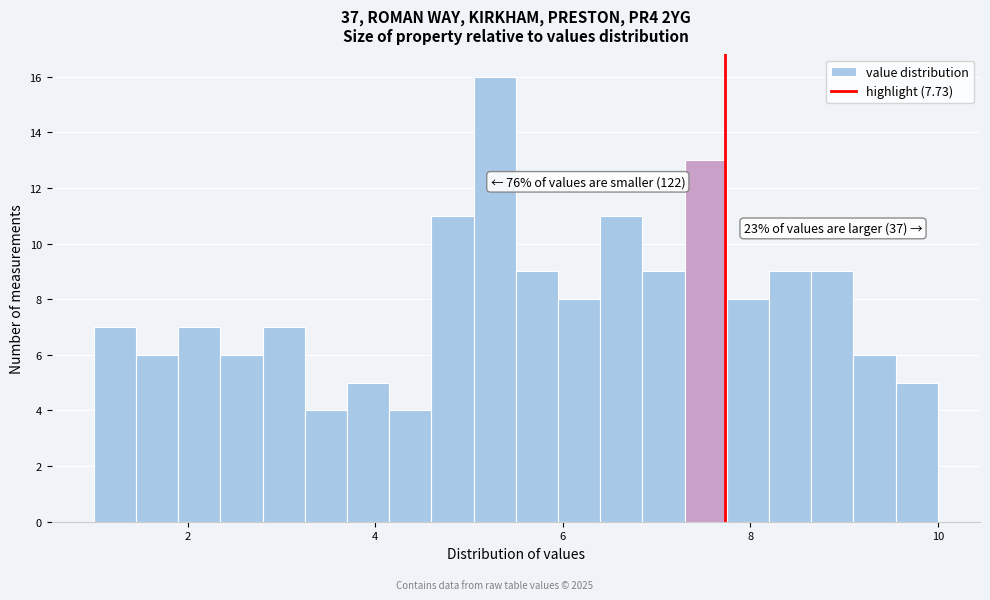

Around what value on the x-axis is the tallest bar? Give the approximate position of its centre, as read against the axis.

5.2